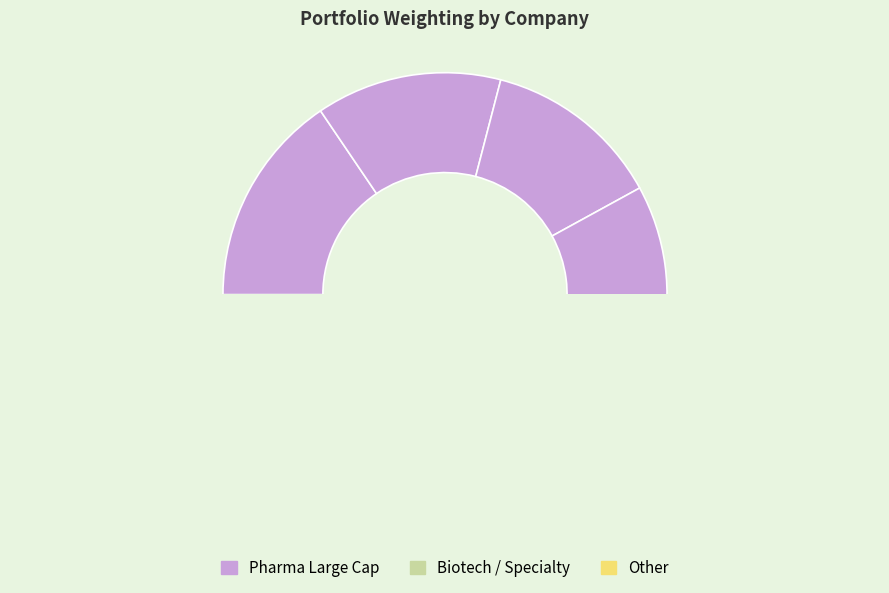

Between ALEXION PHARMACEUTICALS INC and ABBVIE INC, which is larger?

ALEXION PHARMACEUTICALS INC